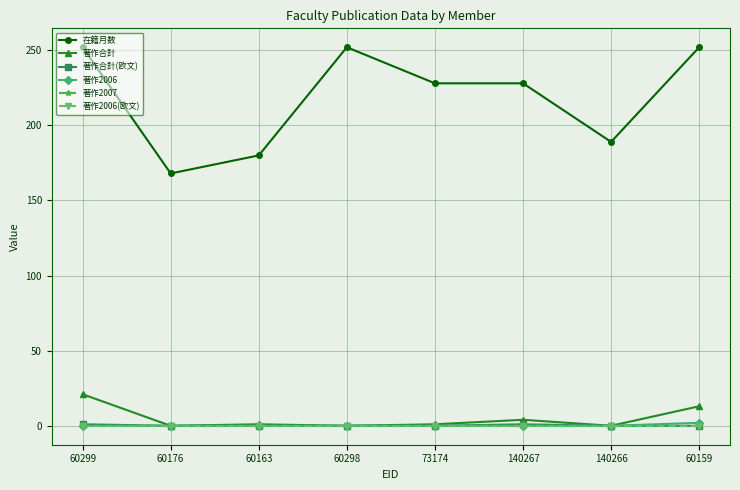

Does the chart have visible grid lines?

Yes